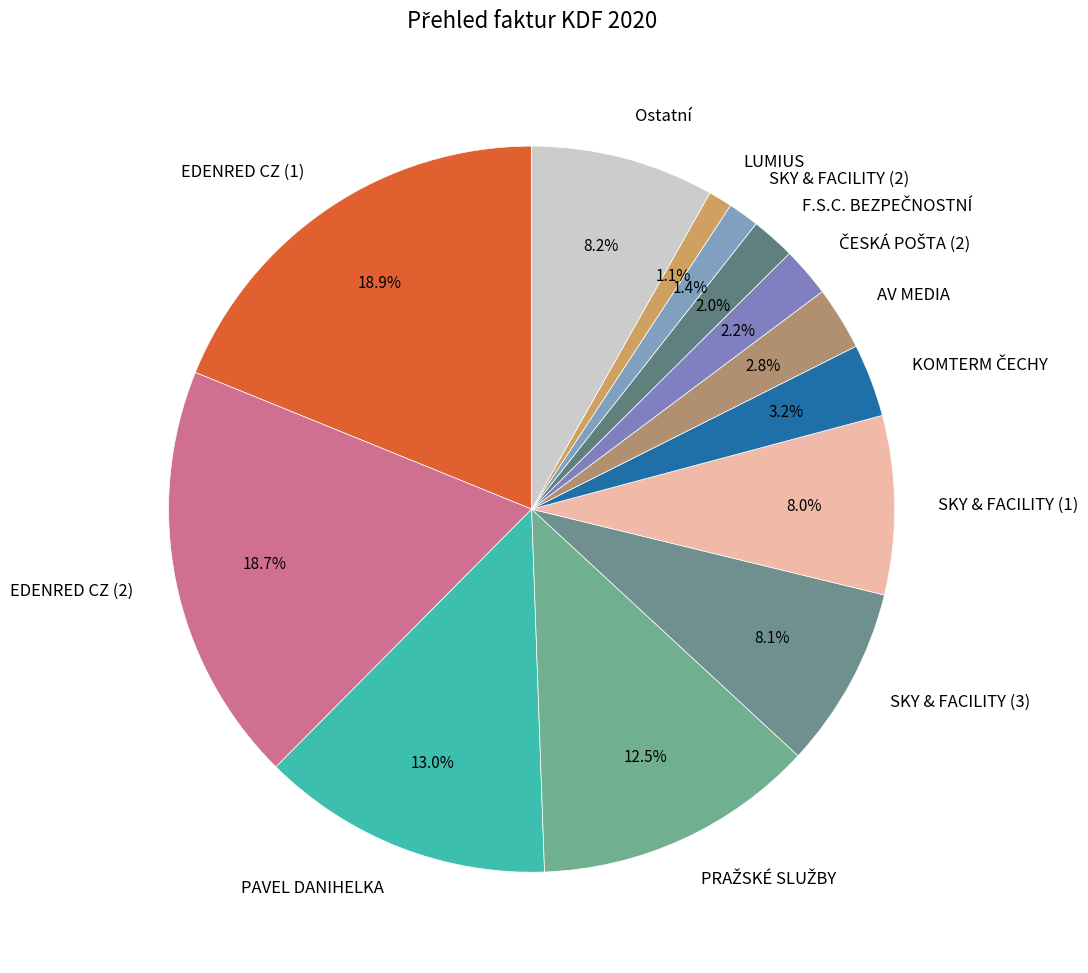

Which has a higher value, LUMIUS or Ostatní?

Ostatní